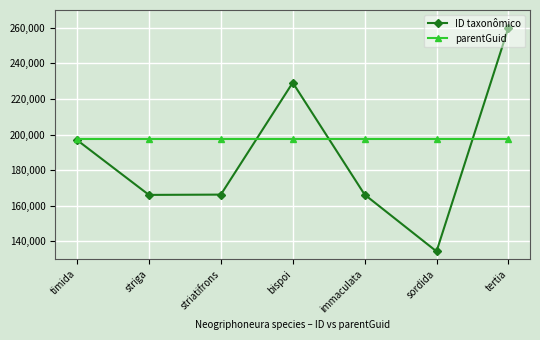

List the series in order of their overall mean, highest first.

parentGuid, ID taxonômico